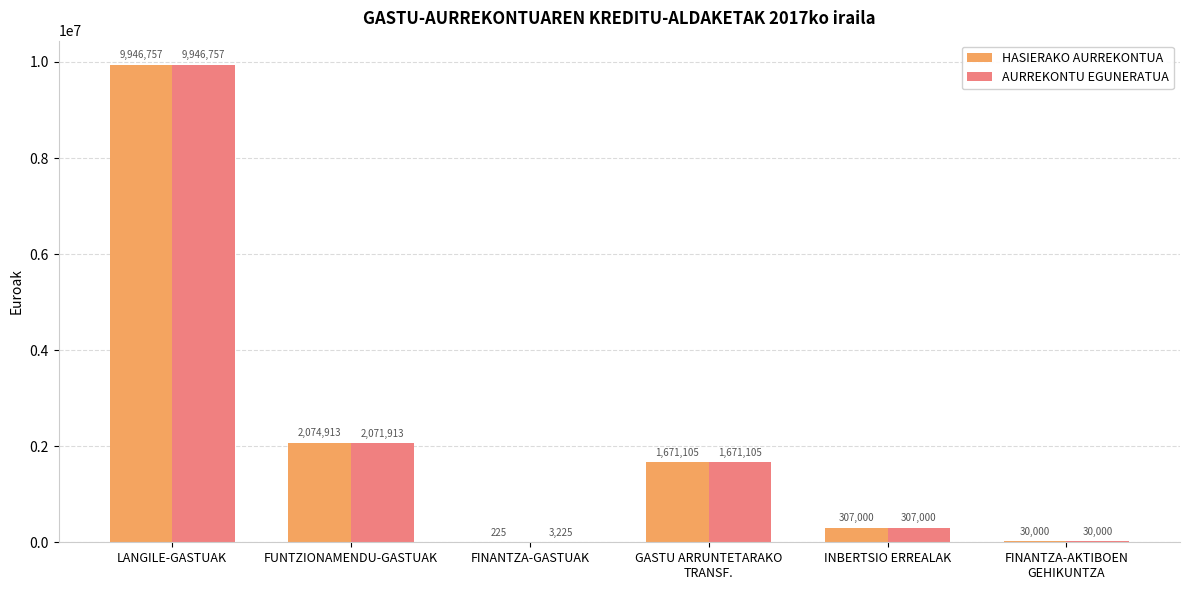

Which category has the highest value in the AURREKONTU EGUNERATUA series?

LANGILE-GASTUAK